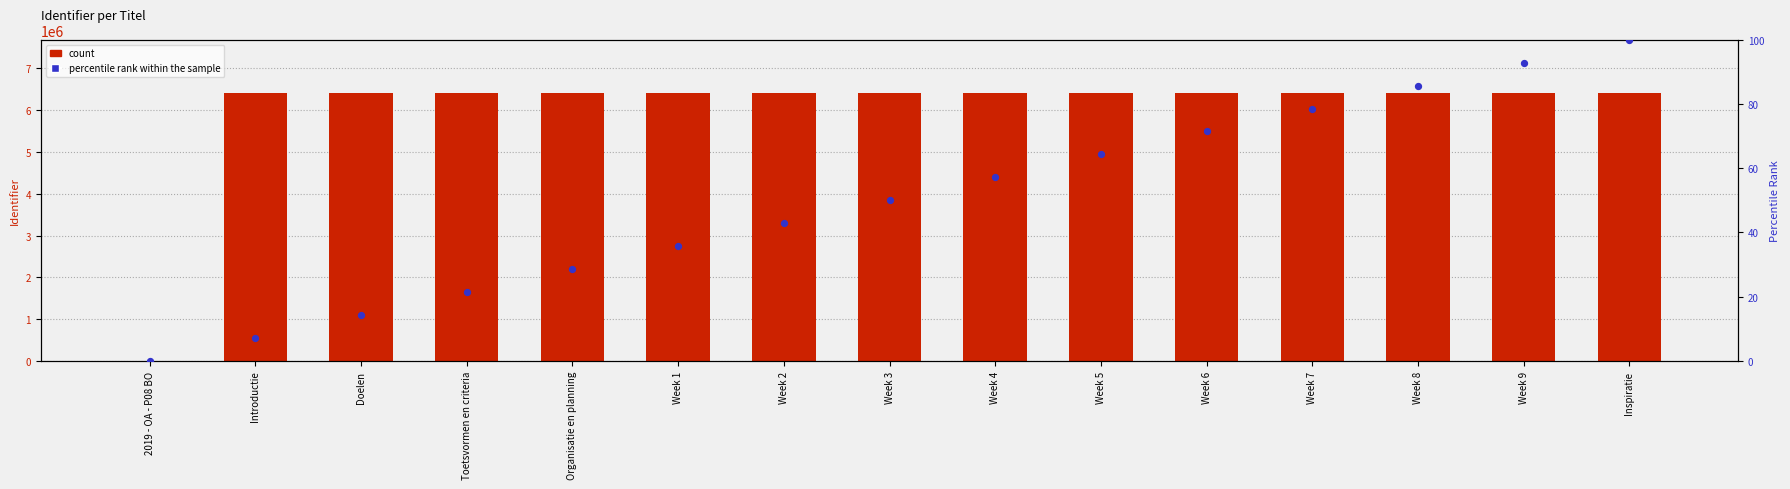

Which series has the widest spread of Y values?

Identifier